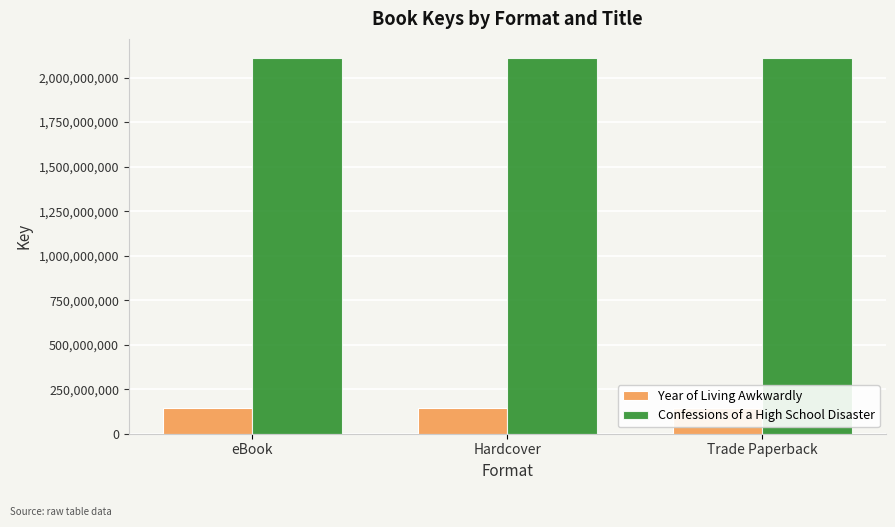

What are all the series names shown in the legend?

Year of Living Awkwardly, Confessions of a High School Disaster